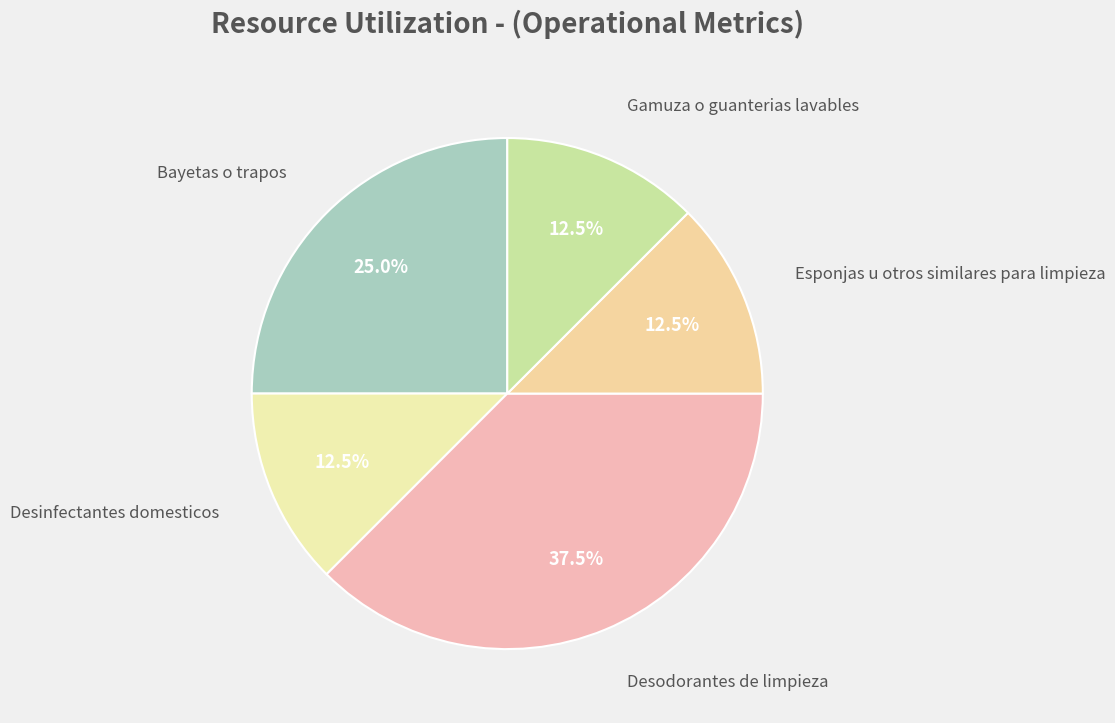

Do Gamuza o guanterias lavables and Bayetas o trapos together represent more than half of the pie?

No